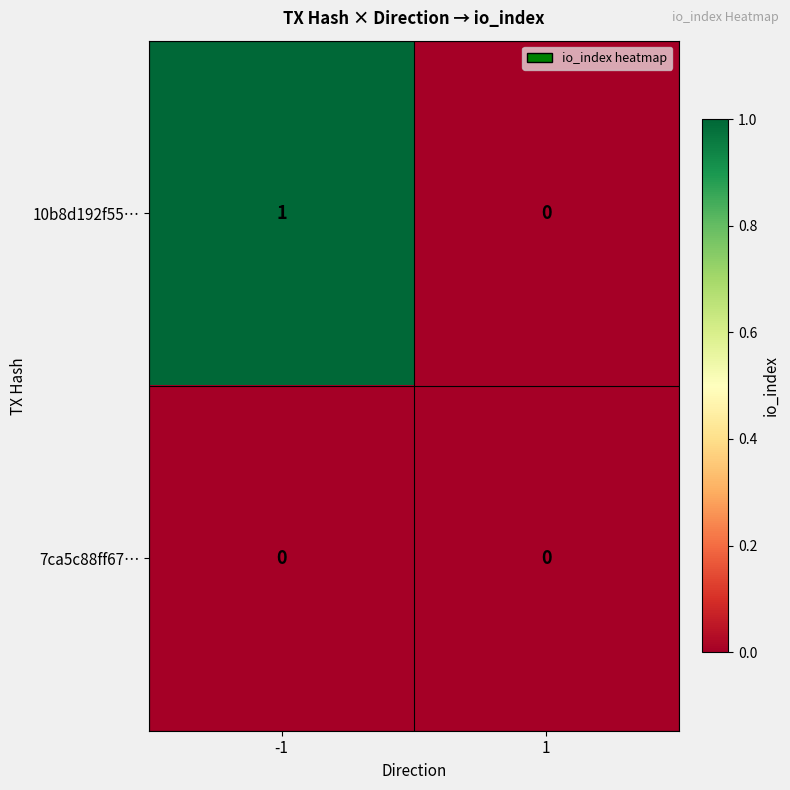

At -1, list the series in order from largest to smallest.

10b8d192f55…, 7ca5c88ff67…